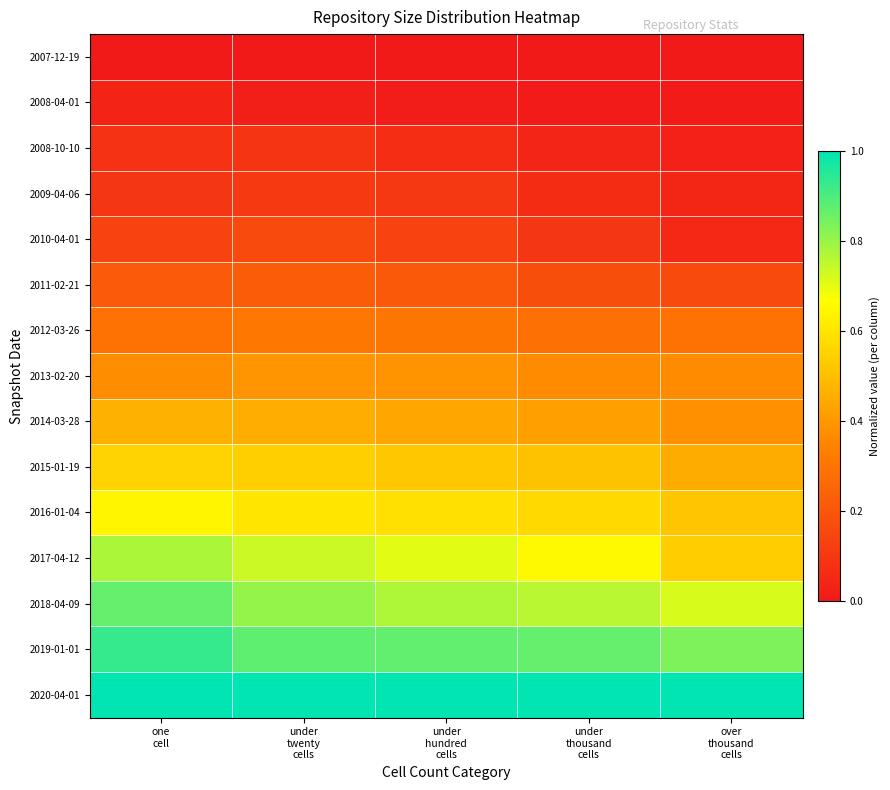

What is the total value across all series at under
twenty
cells?

6.3